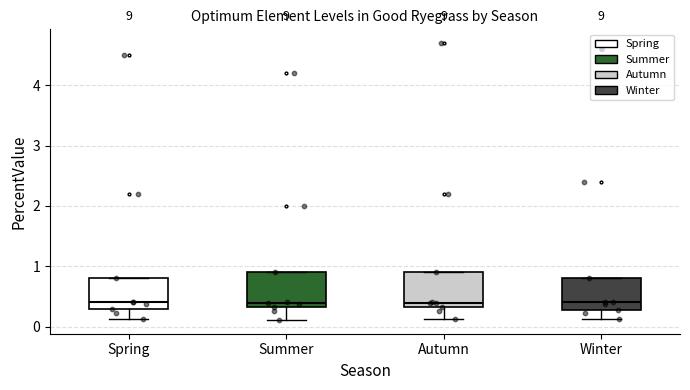

Reading left to right, read every box against the y-axis: the position of its median line, the range the box covers, and the ends of its whiskers. The values are not printed on the chart, so give them approximately, as read against the axis.

Spring: median 0.4, box 0.3 to 0.8, whiskers 0.1 to 0.8
Summer: median 0.4, box 0.3 to 0.9, whiskers 0.1 to 0.9
Autumn: median 0.4, box 0.3 to 0.9, whiskers 0.1 to 0.9
Winter: median 0.4, box 0.3 to 0.8, whiskers 0.1 to 0.8